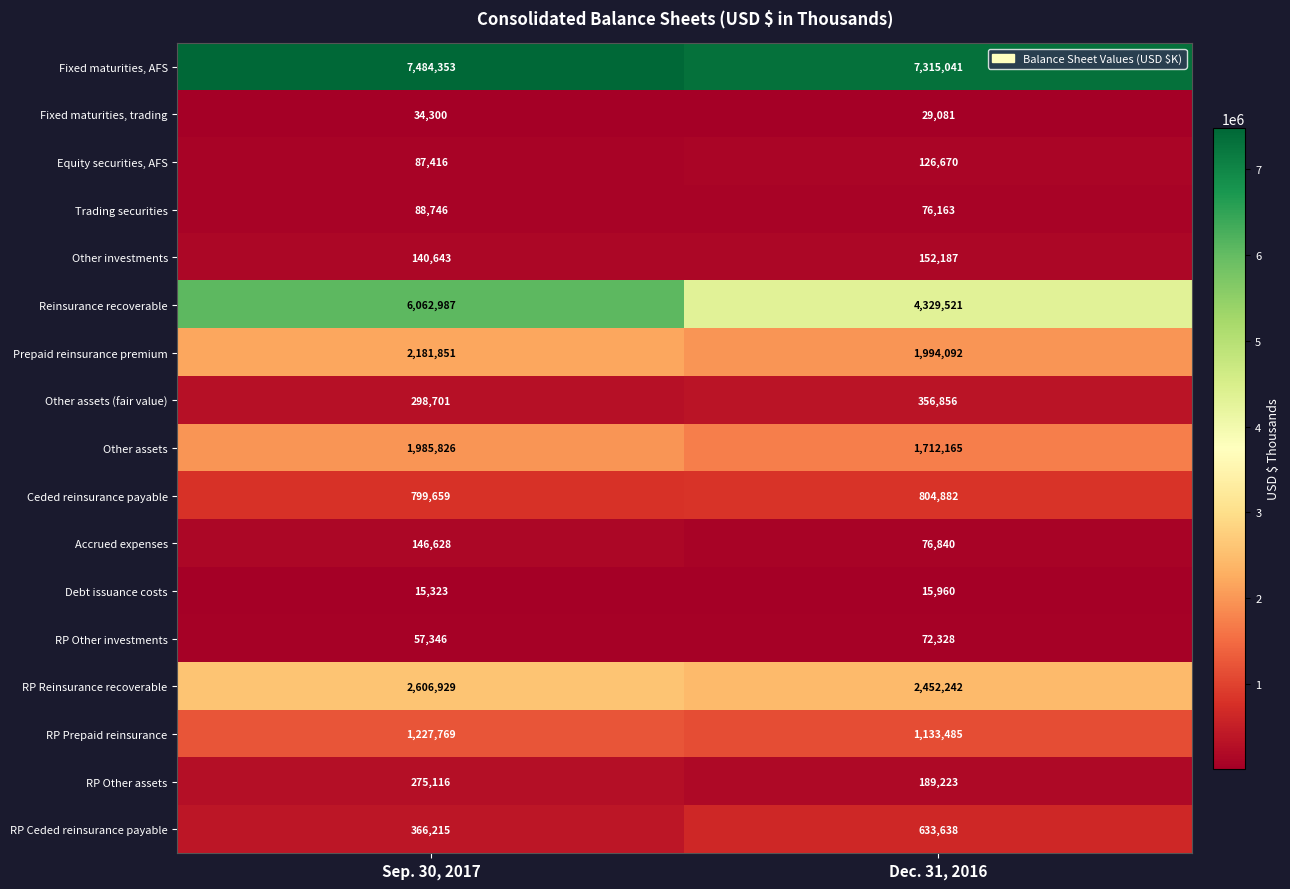

What is the spread (max minus min) of values at Dec. 31, 2016?

7299081